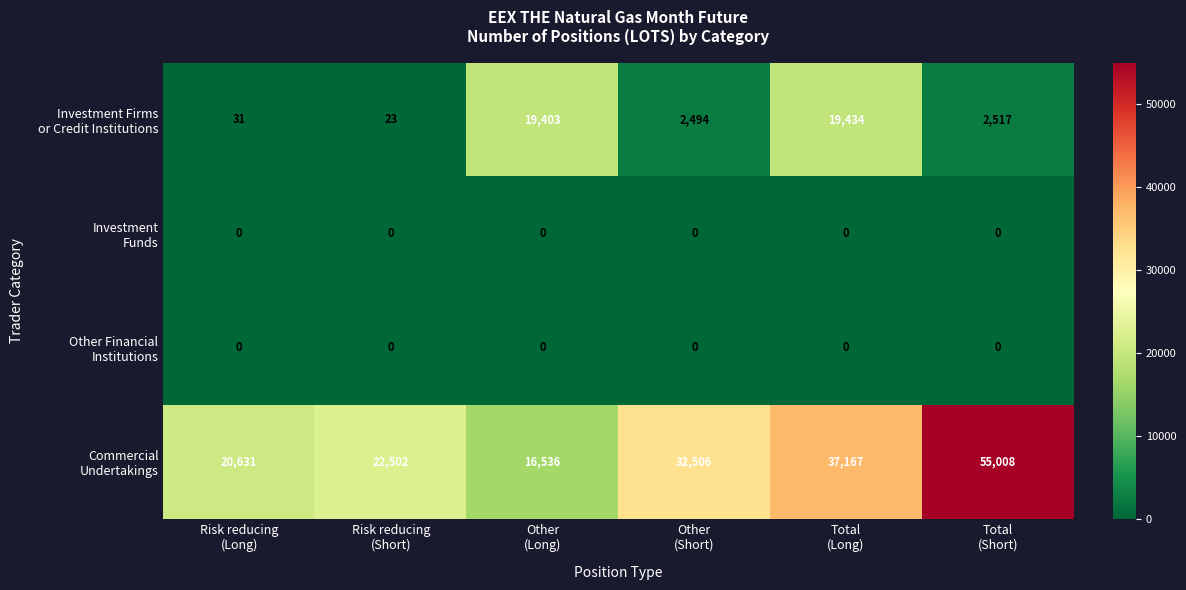

At how many categories does at least one series exceed 16842?

6